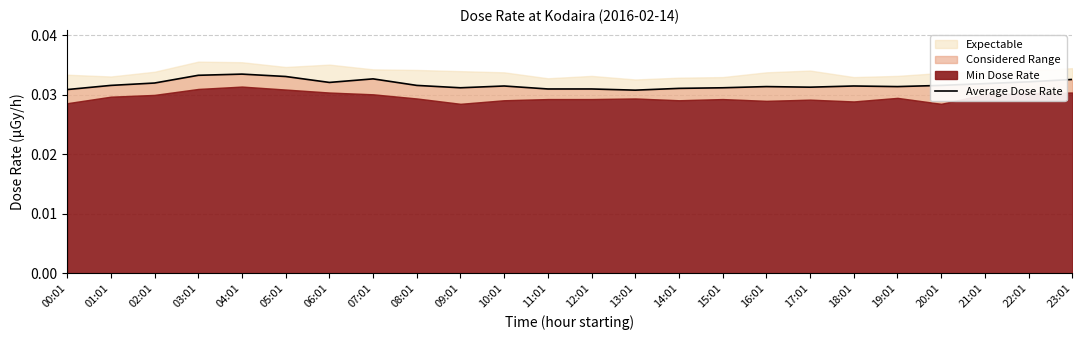

Is it true that the value at 18:01 is 0.0?

False